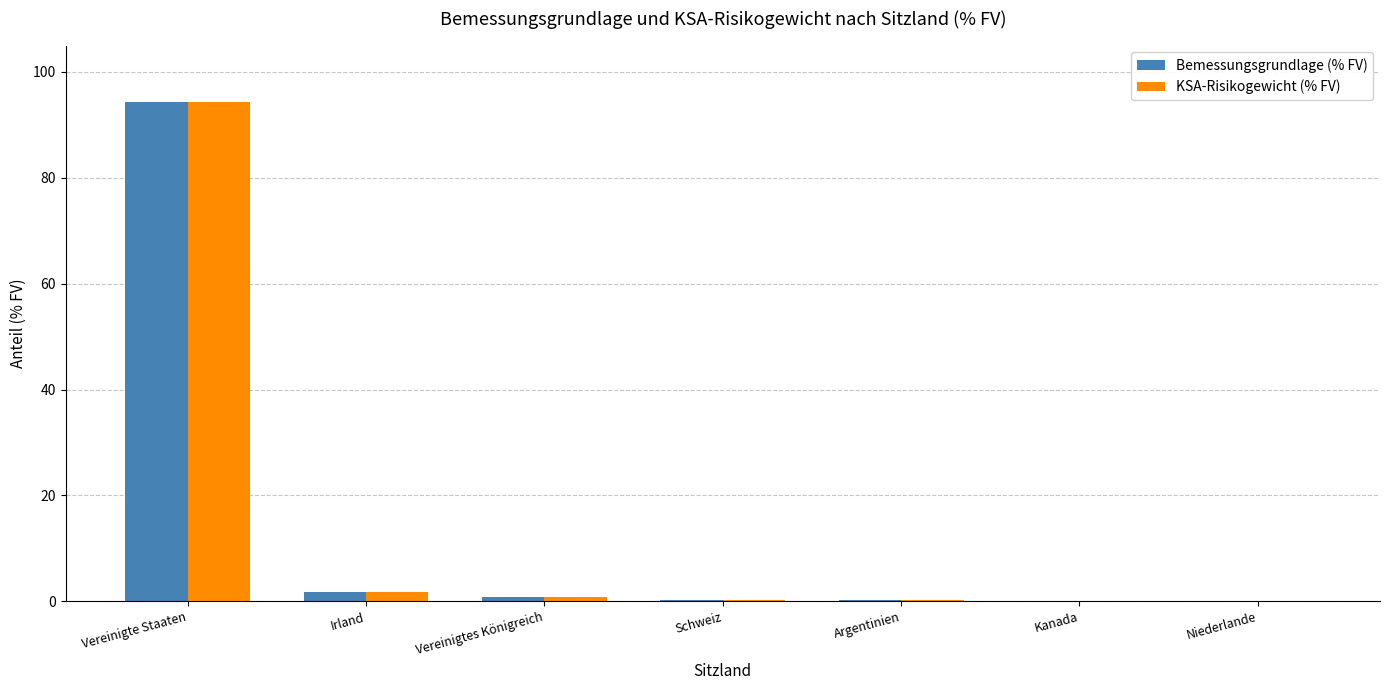

At which category is the sum across all series the highest?

Vereinigte Staaten